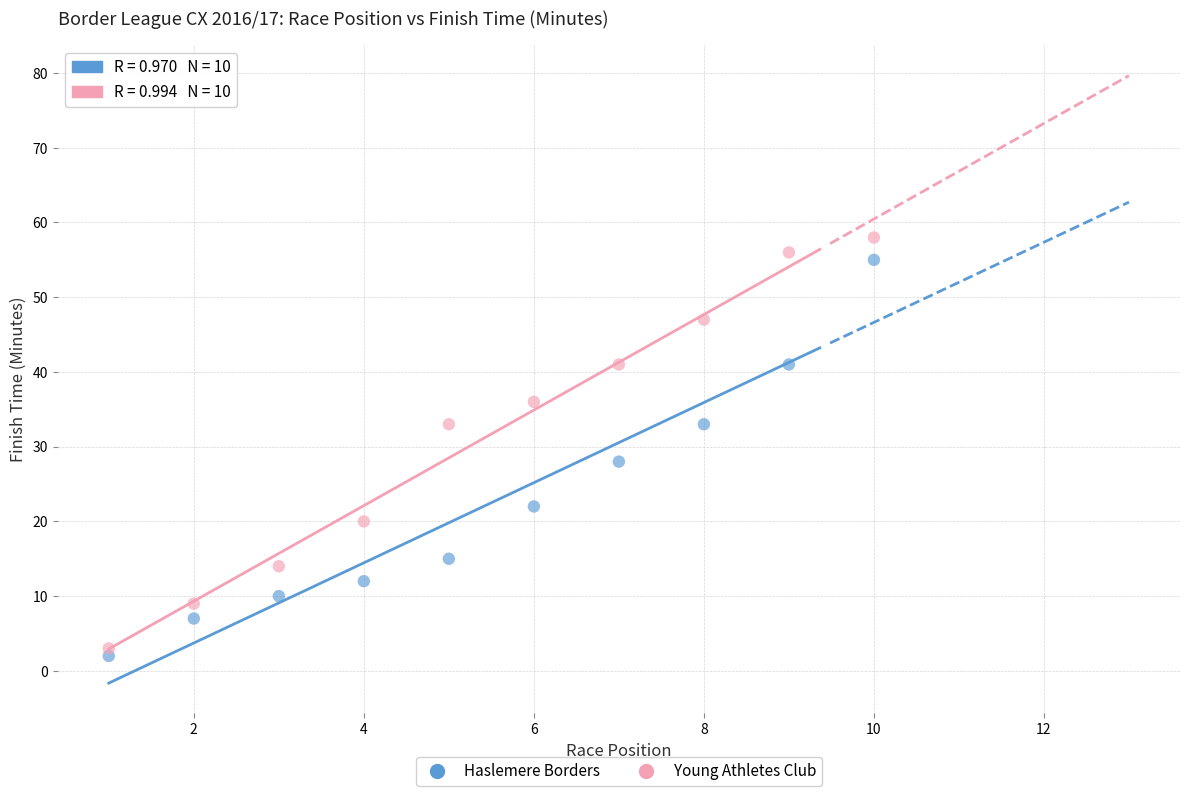

Which series has the largest Y range (max minus min)?

Young Athletes Club